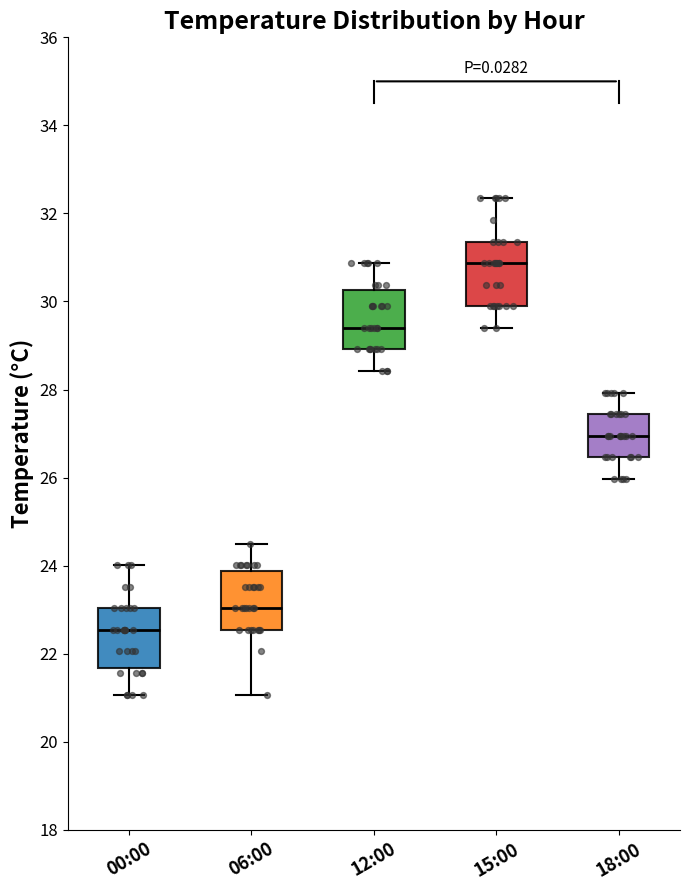

Which box has the highest median line?

15:00